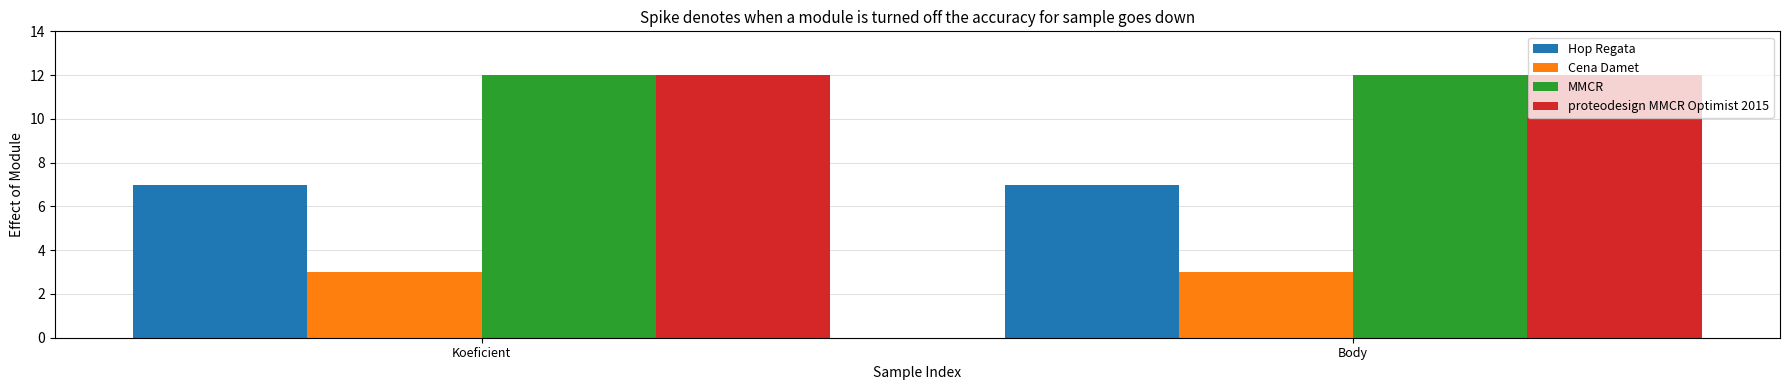

How many bars are there in each group?

4